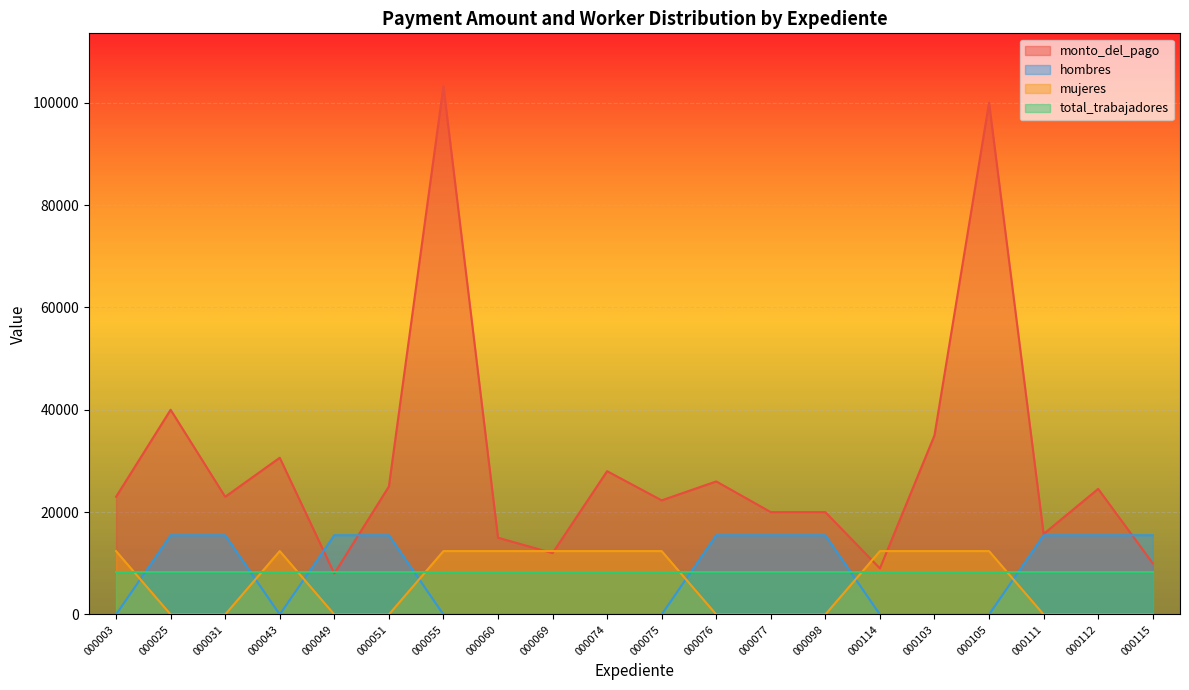

Which series has the largest total across all categories?

monto_del_pago